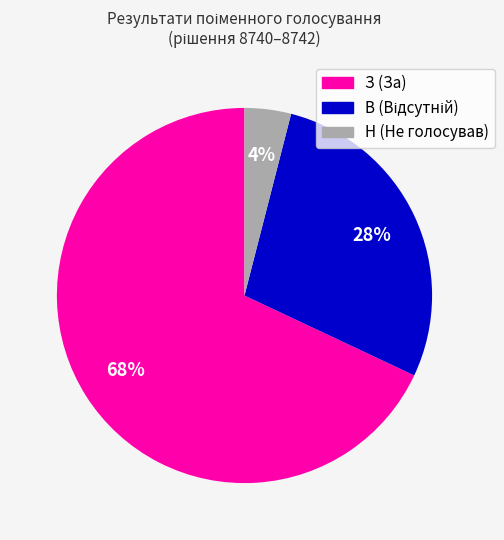

Which slice is the smallest?

Н (Не голосував)